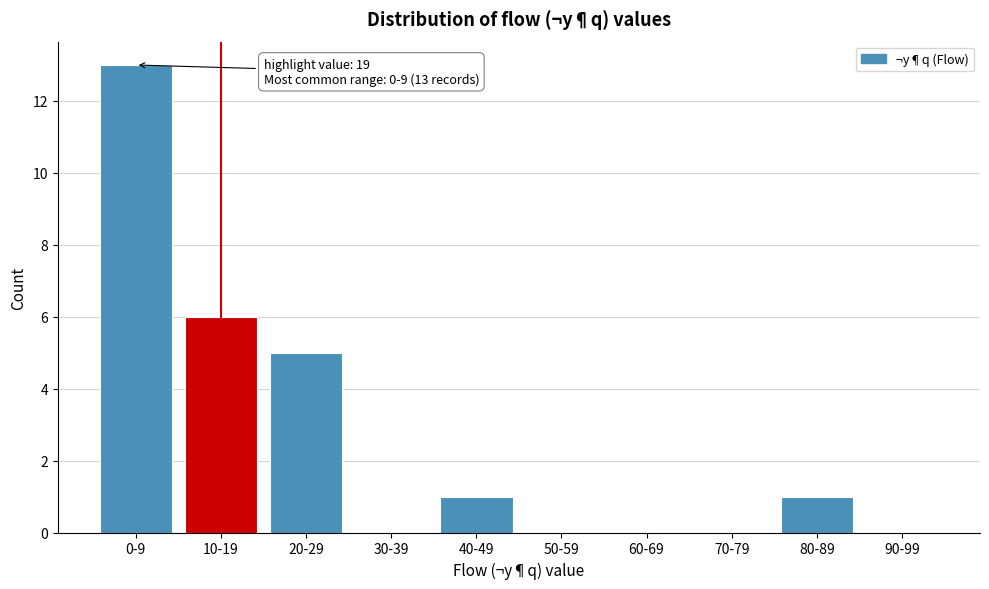

Reading left to right, list all the values displayed in this chart.

0-9=13	10-19=6	20-29=5	30-39=0	40-49=1	50-59=0	60-69=0	70-79=0	80-89=1	90-99=0